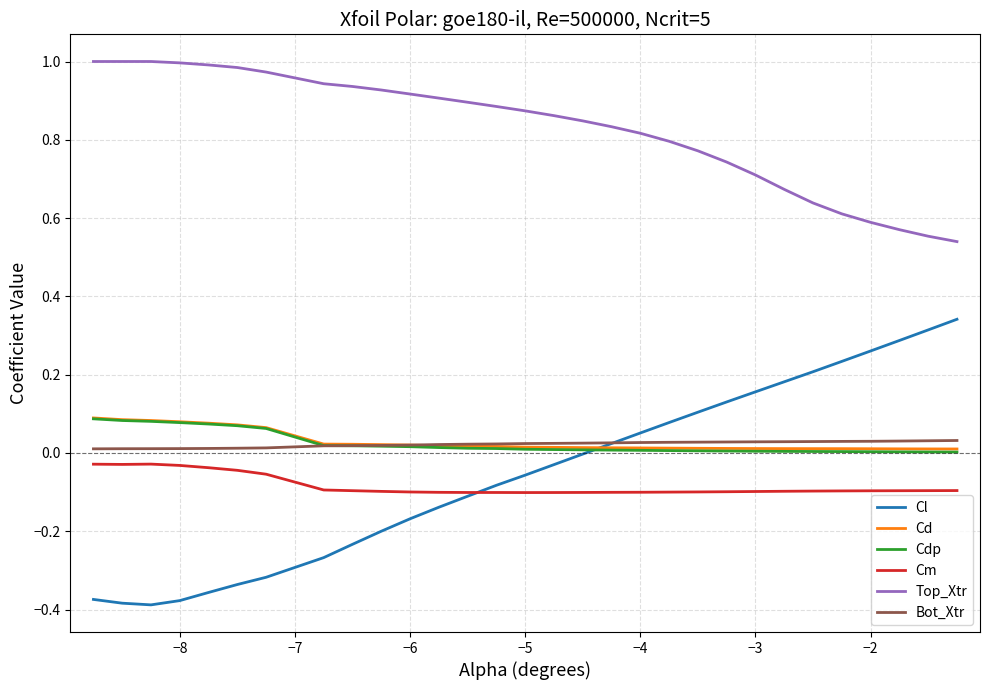

Which series has the widest spread of values?

Cl